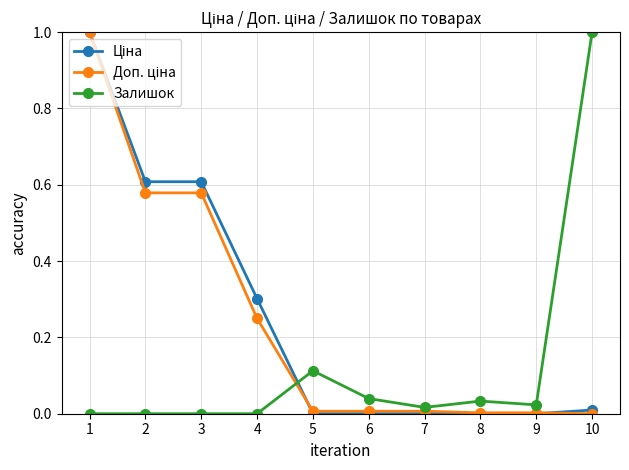

True or false: Залишок has more than 0 points higher than both neighbors.

True